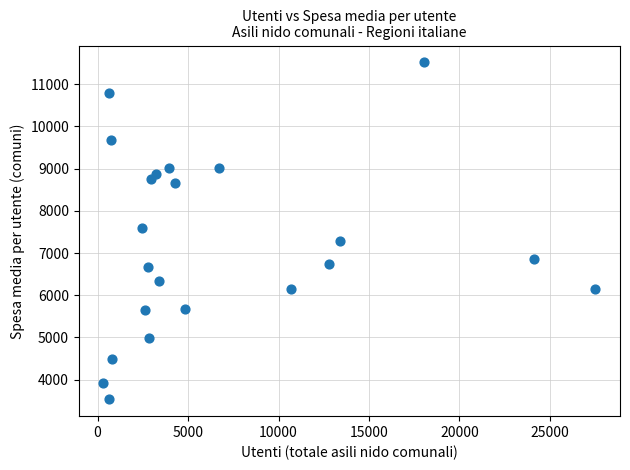

What is the range of X values (max minus min)?

27191